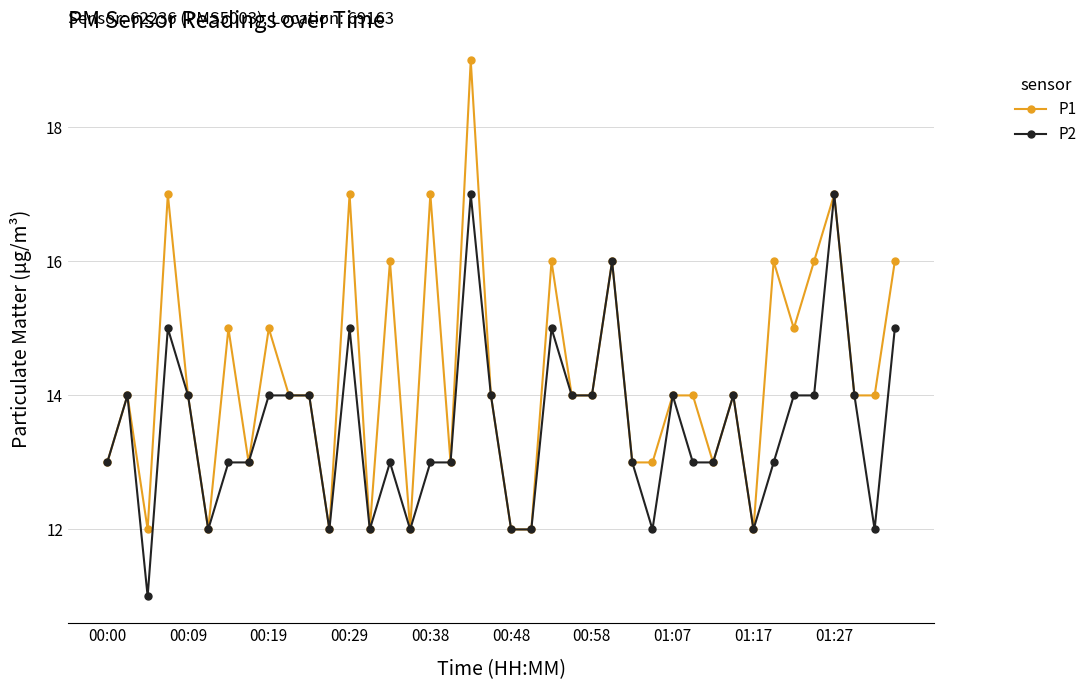

Rank the series by their maximum value, from lowest to highest.

P2, P1